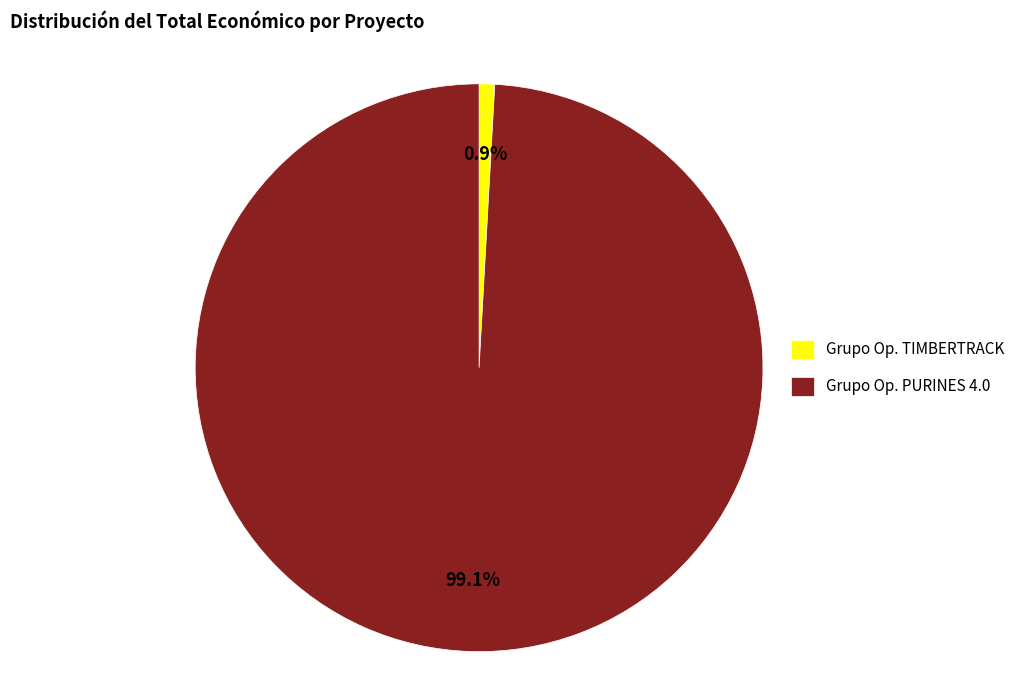

What is the largest slice in the pie chart?

Grupo Op. PURINES 4.0